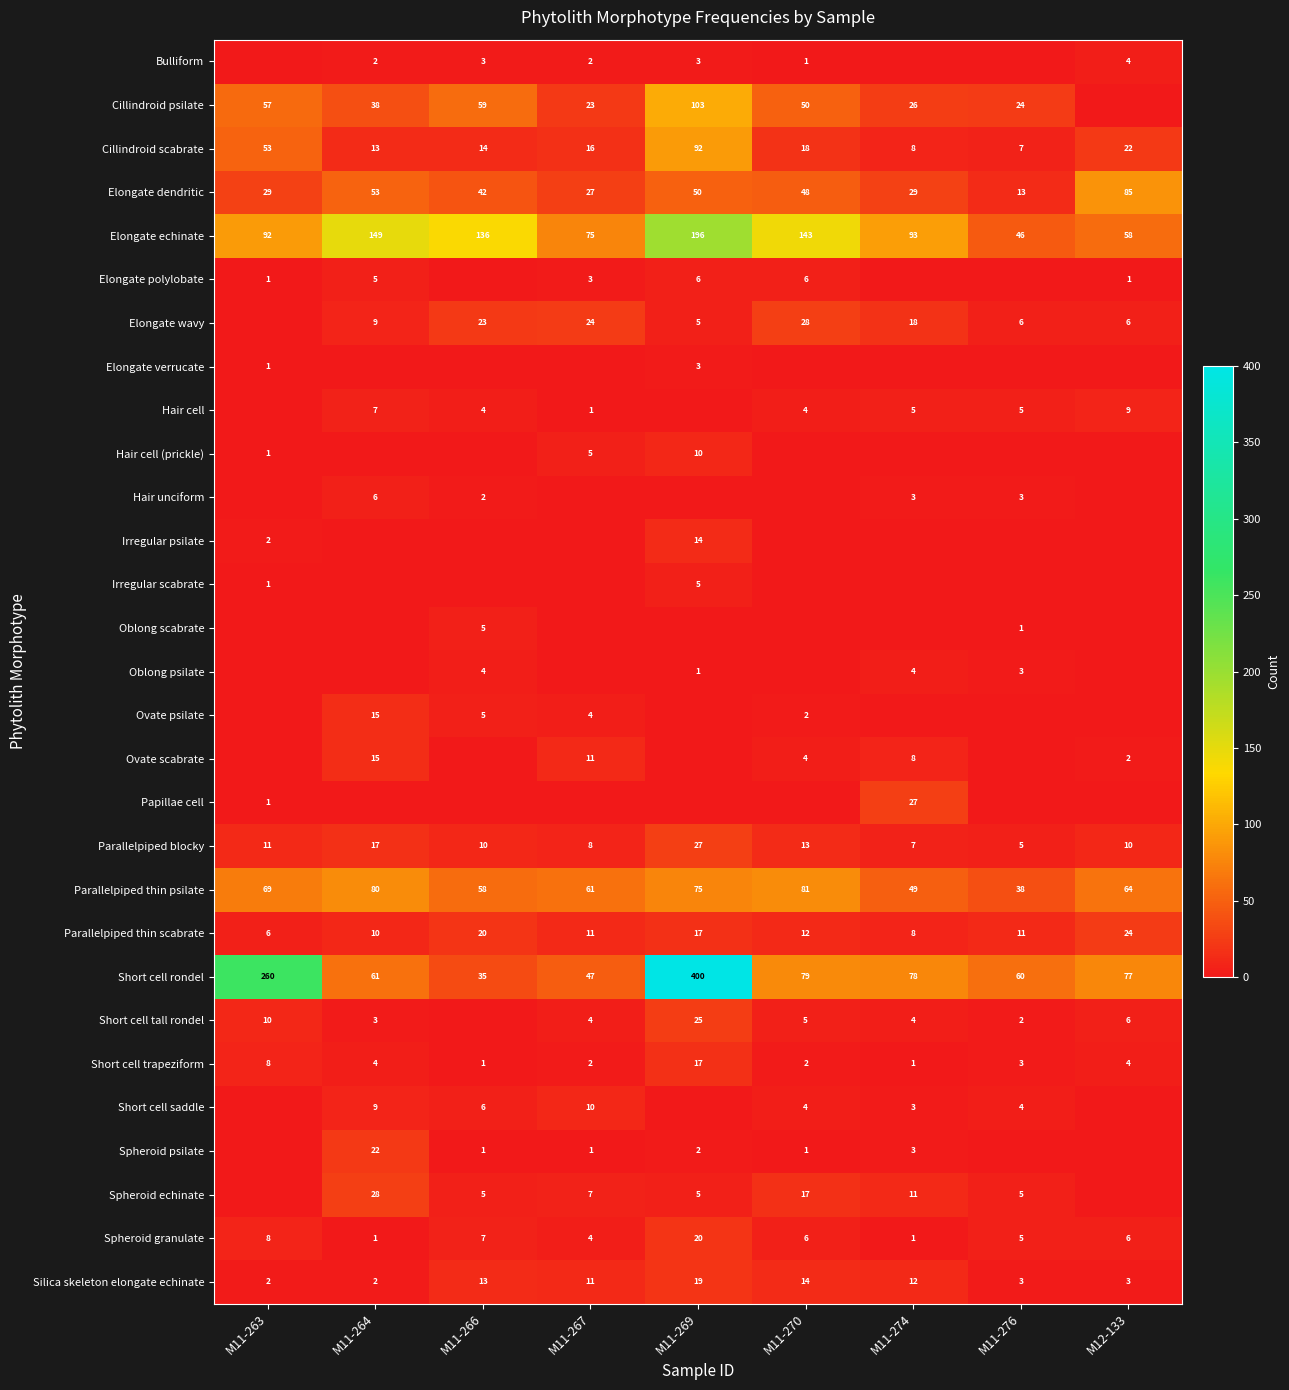

What is the sum of the Elongate wavy values at M11-269 and M11-264?

14